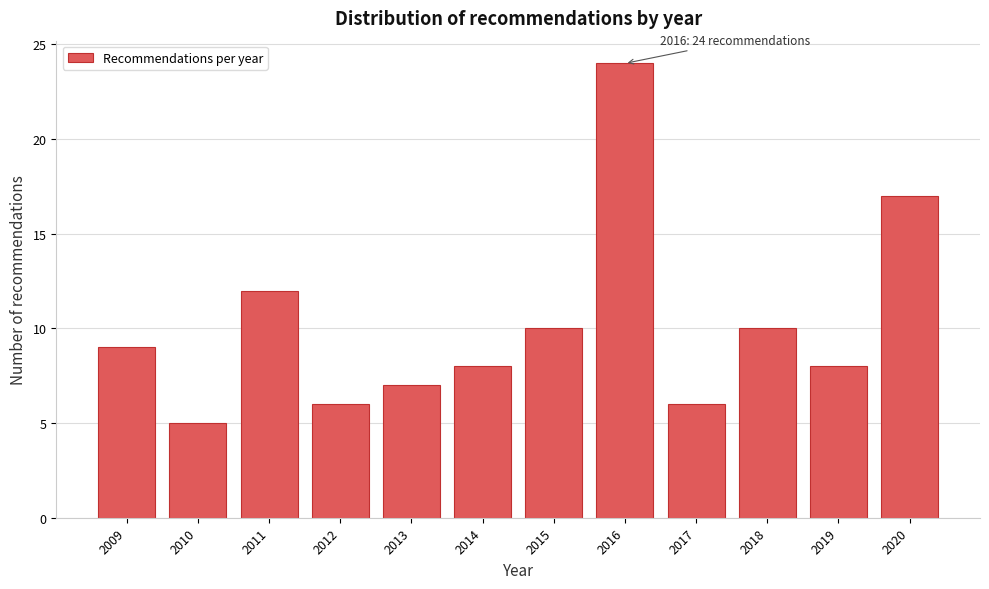

Reading left to right, extract all data points from this chart.

9	5	12	6	7	8	10	24	6	10	8	17